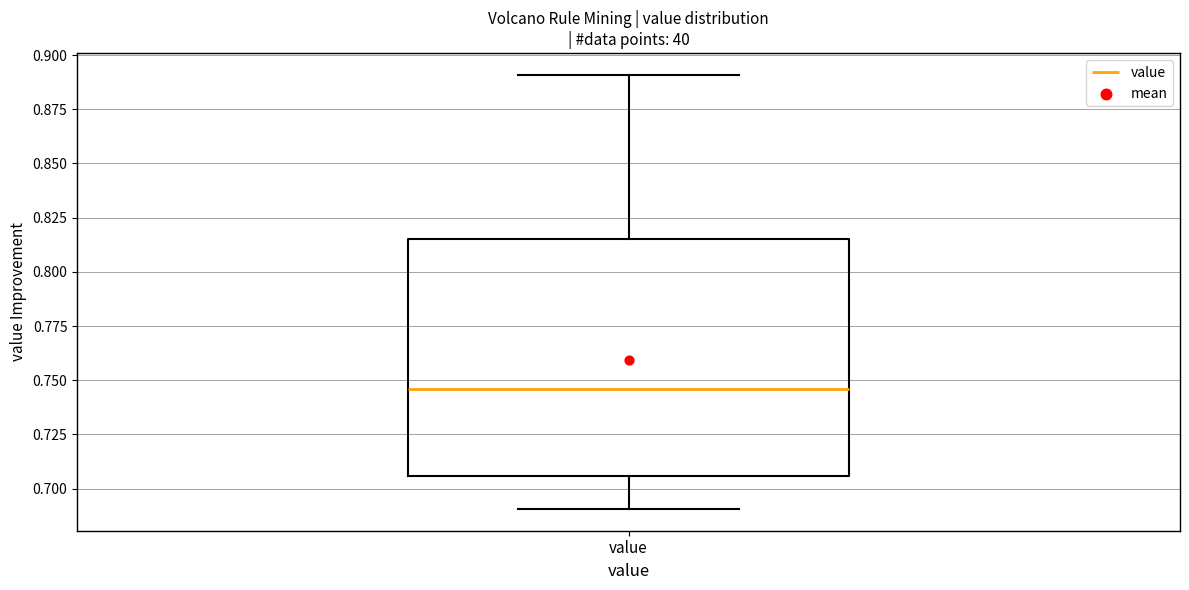

Transcribe this box plot: give where the median line is, the range the box spans, and where the two whiskers end, as read against the y-axis. The values are not printed on the chart, so give them approximately, as read against the axis.

median 0.745, box 0.705 to 0.815, whiskers 0.690 to 0.890